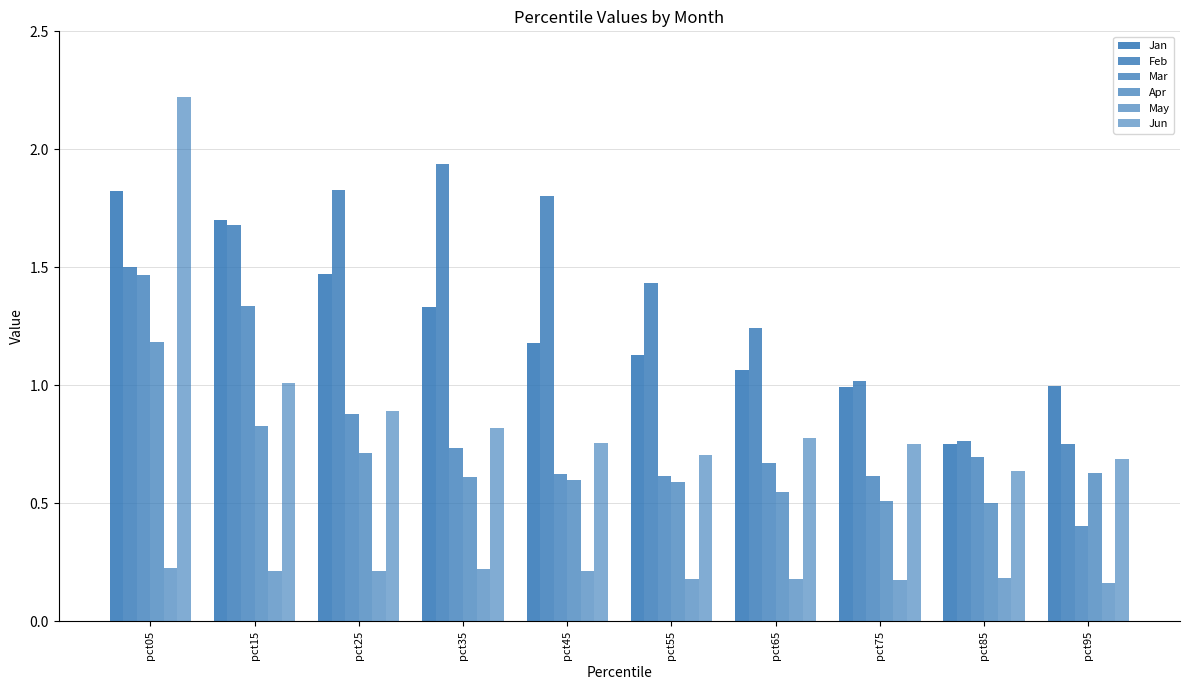

How many bars are there in total?

60